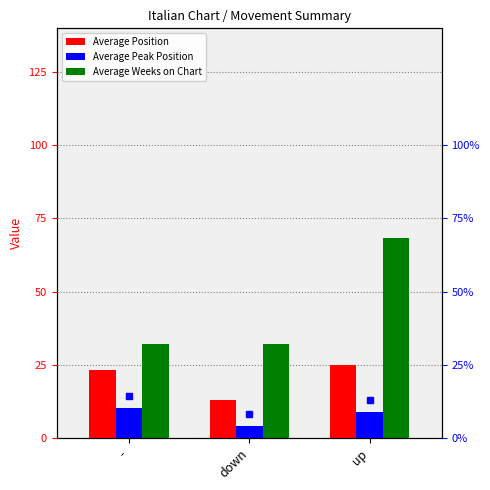

At how many categories does at least one series exceed 18?

3